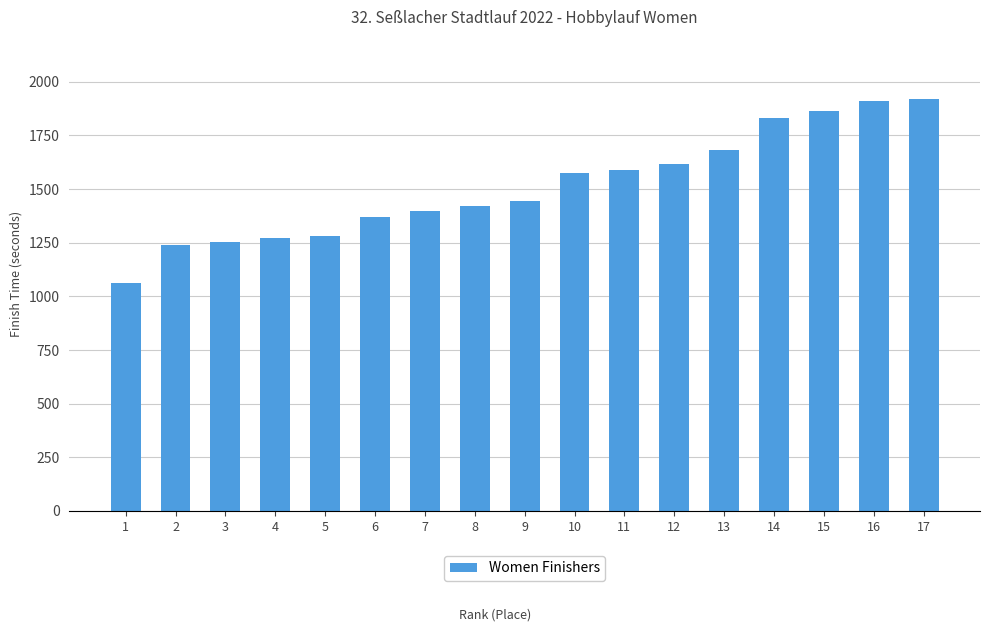

The chart shows a value of 1398 at 7. True or false?

True